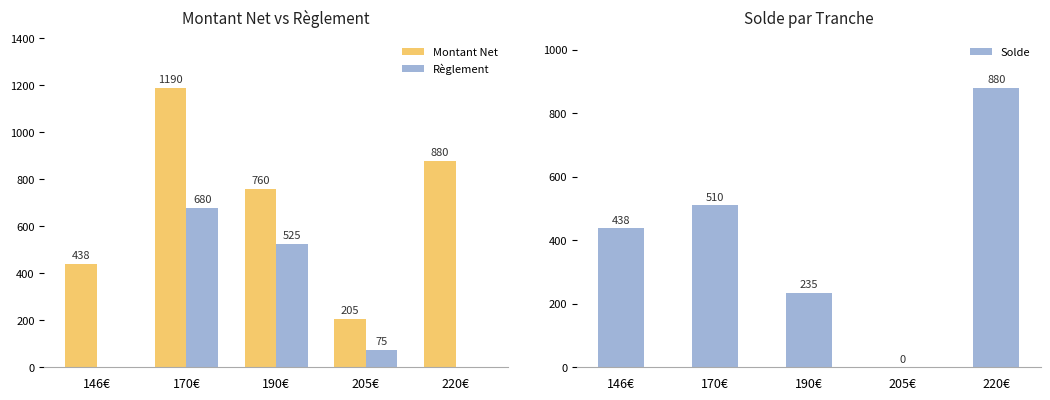

What is the difference between the Solde values at 170€ and 190€?

275